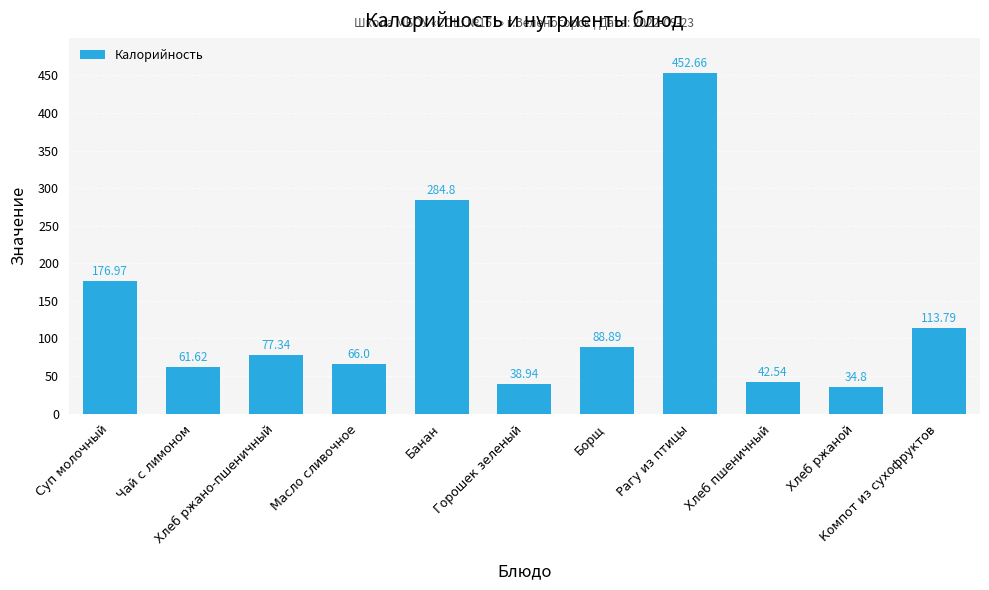

Reading left to right, extract all data points from this chart.

Суп молочный=177.0	Чай с лимоном=61.6	Хлеб ржано-пшеничный=77.3	Масло сливочное=66.0	Банан=284.8	Горошек зеленый=38.9	Борщ=88.9	Рагу из птицы=452.7	Хлеб пшеничный=42.5	Хлеб ржаной=34.8	Компот из сухофруктов=113.8